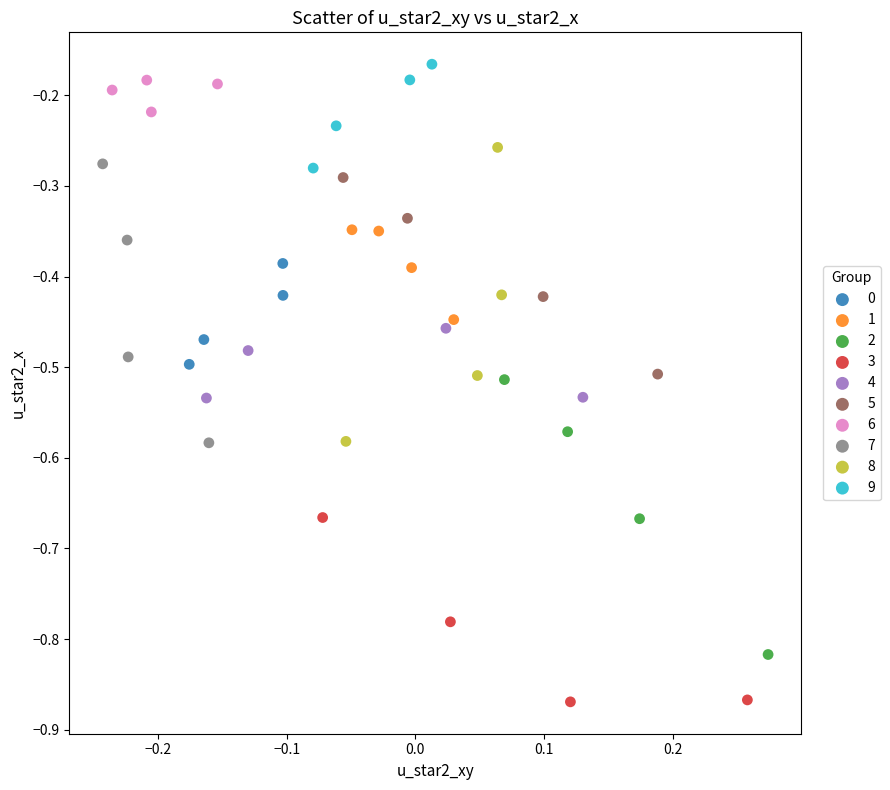

Which series reaches the minimum Y coordinate?

3